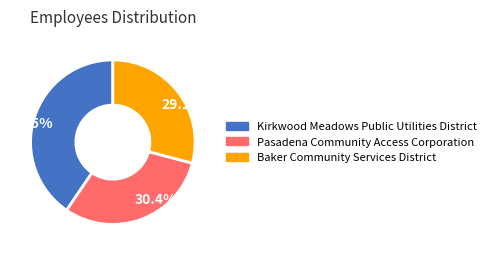

Is there any slice that represents more than half of the pie?

No